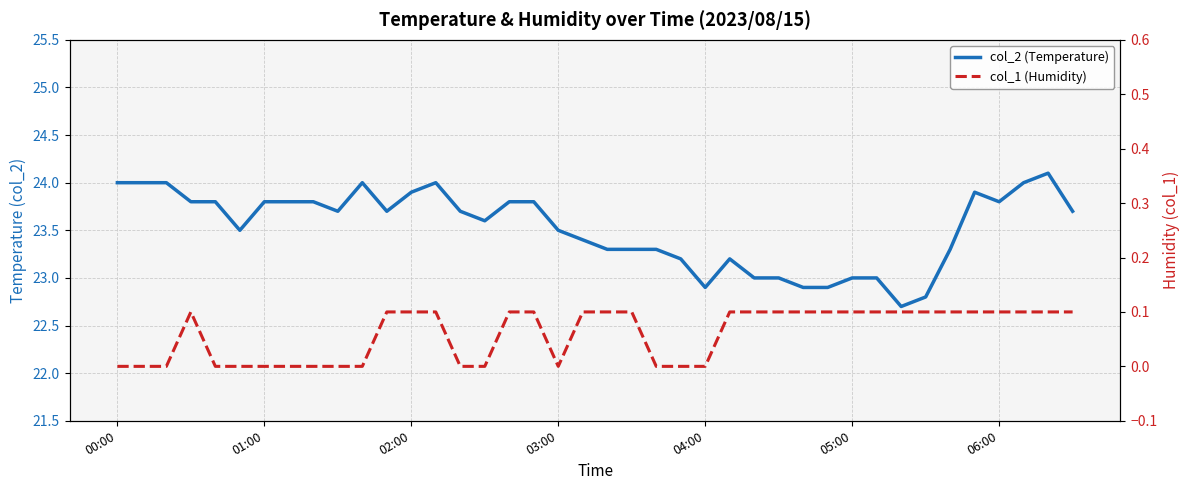

Is it true that col_1 (Humidity) equals 0.1 at 26?

False